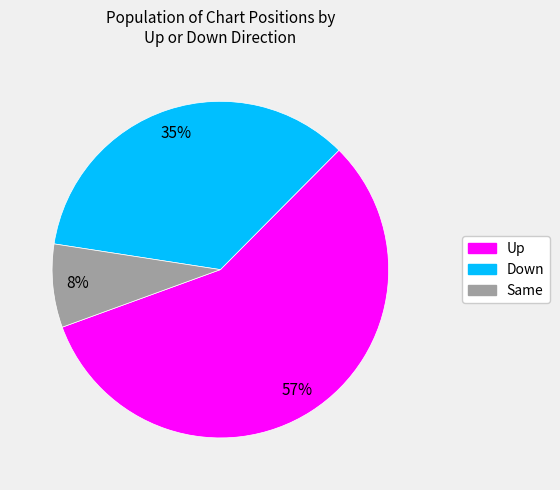

How many slices are in this pie chart?

3